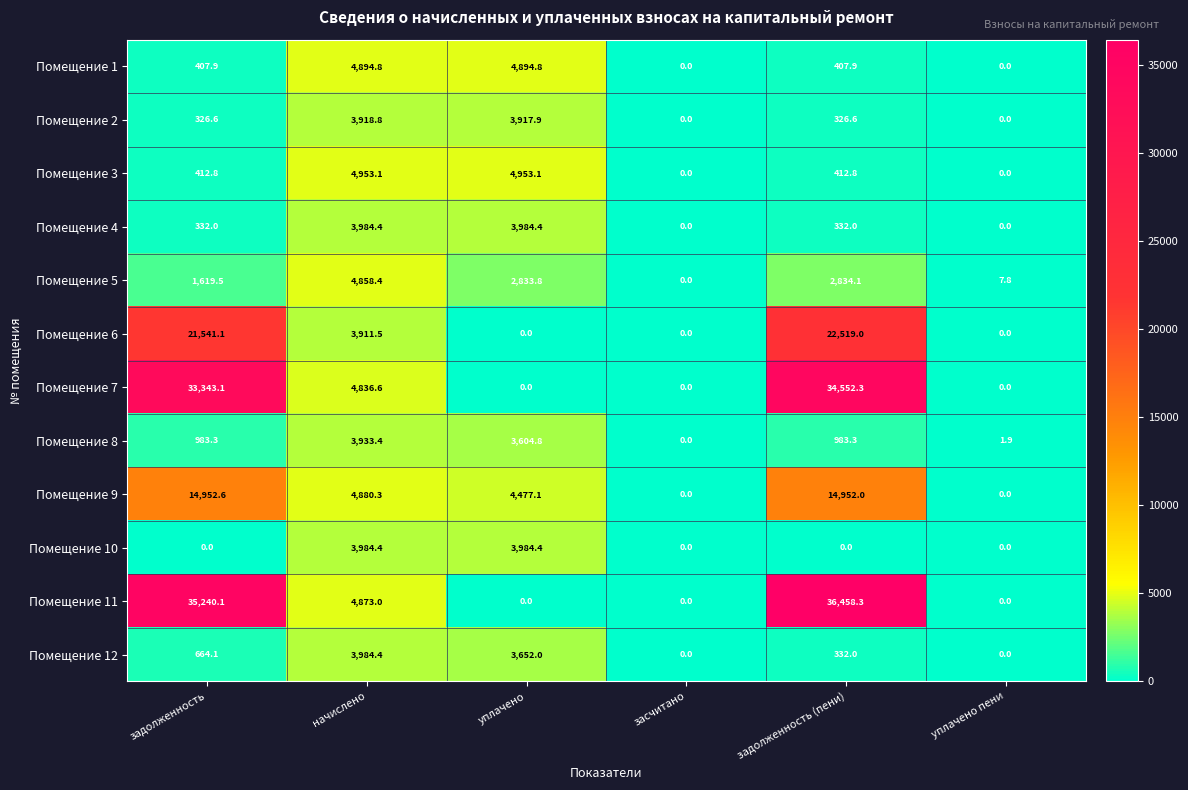

What is the difference between the second highest and second lowest values in the Помещение 11 series?

35240.1